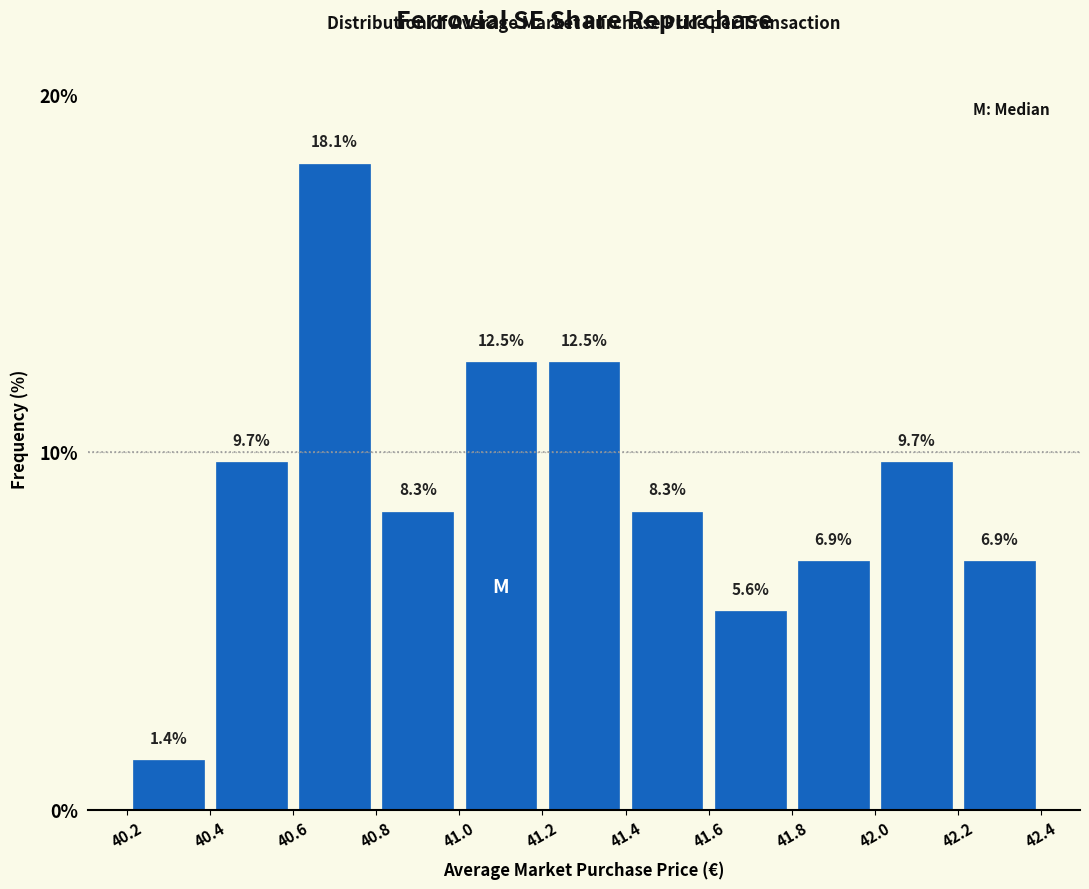

Which range on the x-axis has the tallest bar?

40.6 to 40.8